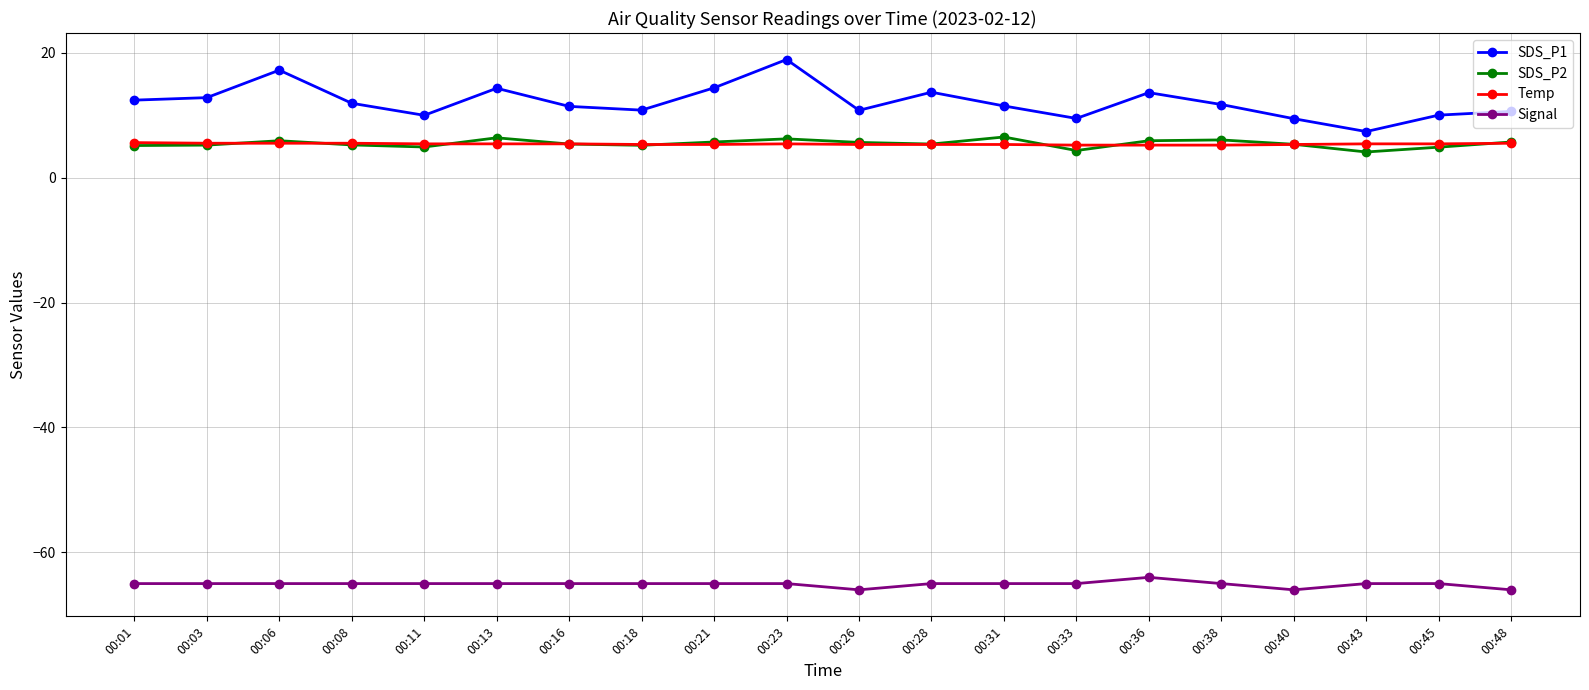

What is the approximate value of Signal at 00:36?

-64.0